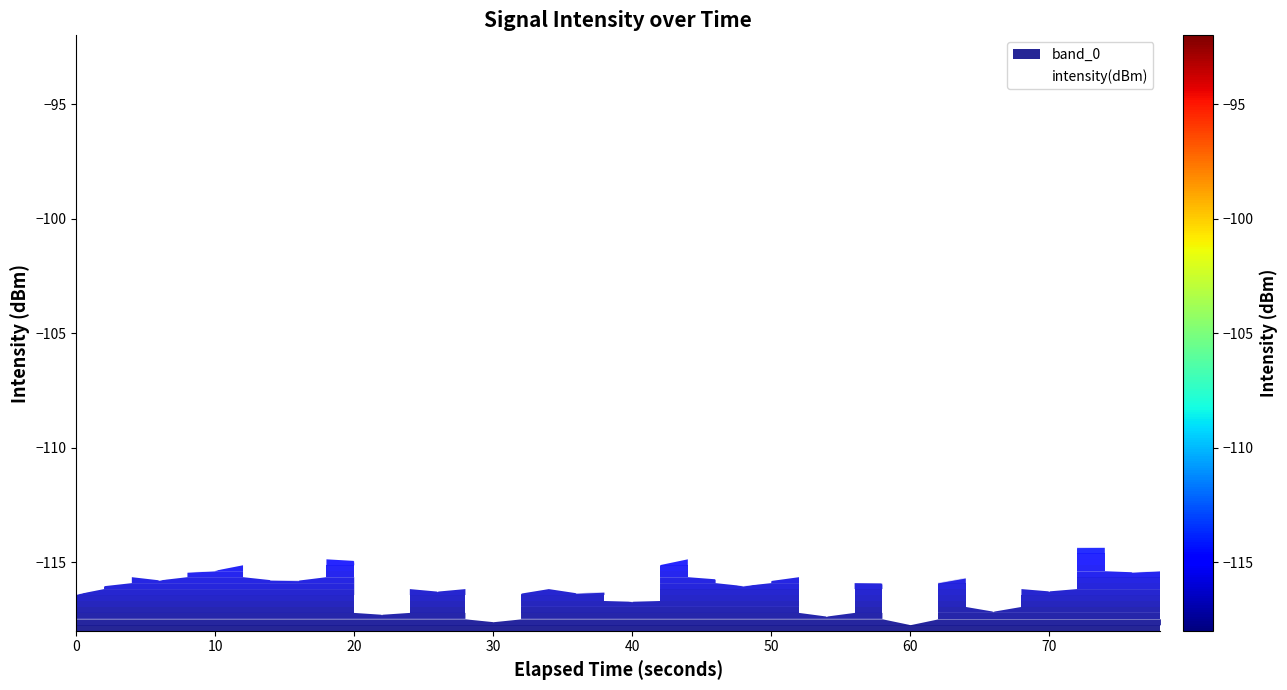

True or false: intensity(dBm) has a value of -208.2 at 30.

False